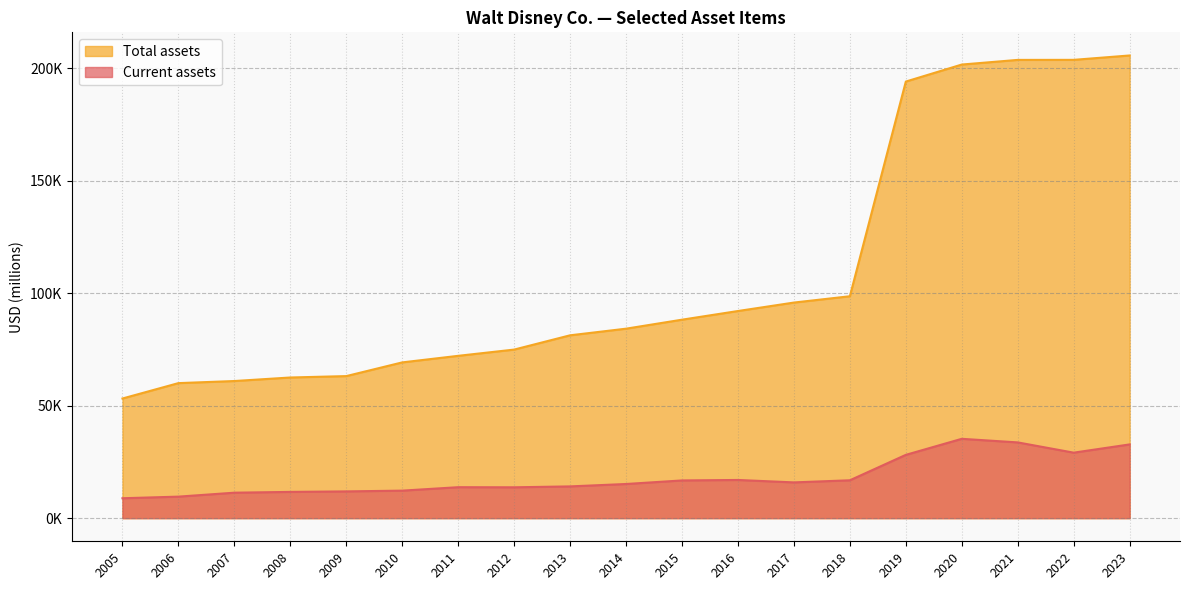

Is it true that Total assets equals 88182 at 2015?

True